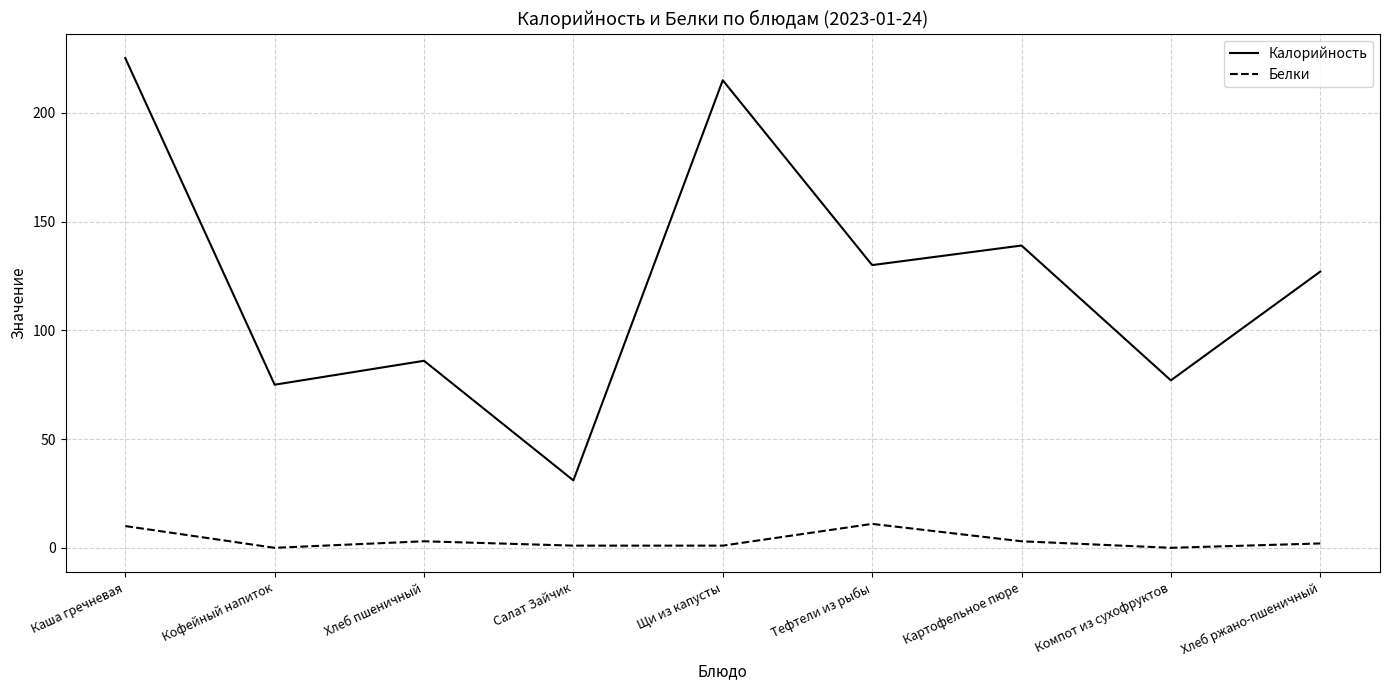

How many lines are shown in the chart?

2